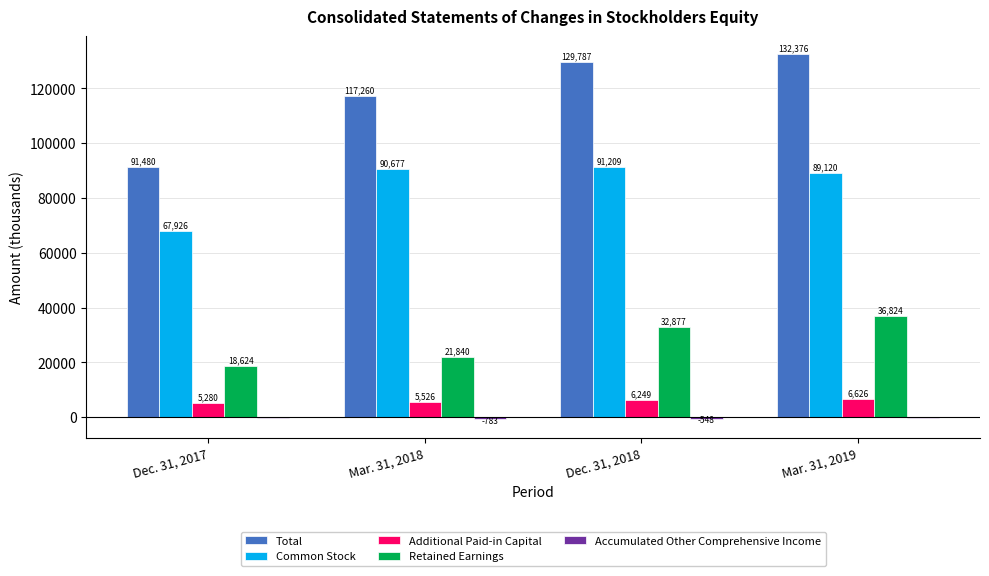

What is the sum of the Retained Earnings values at Mar. 31, 2018 and Dec. 31, 2018?

54717